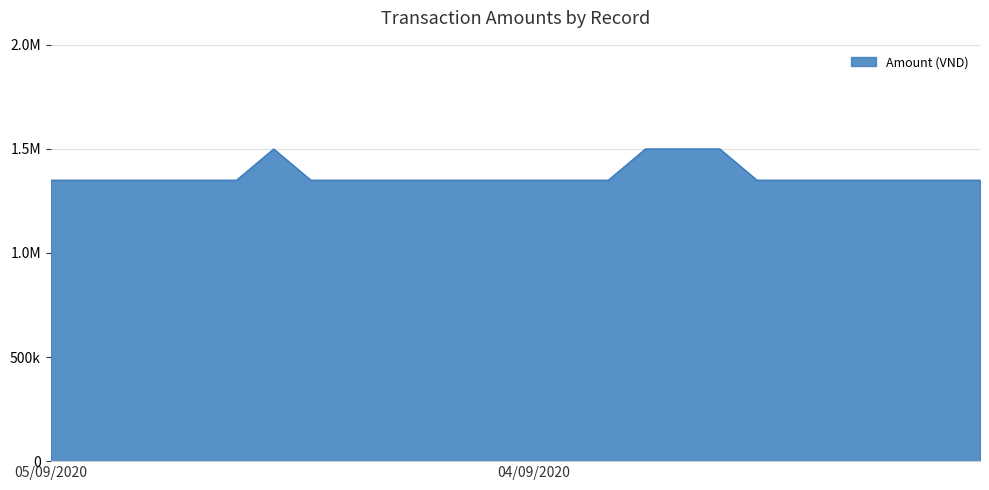

What is the sum of all values?

35700000